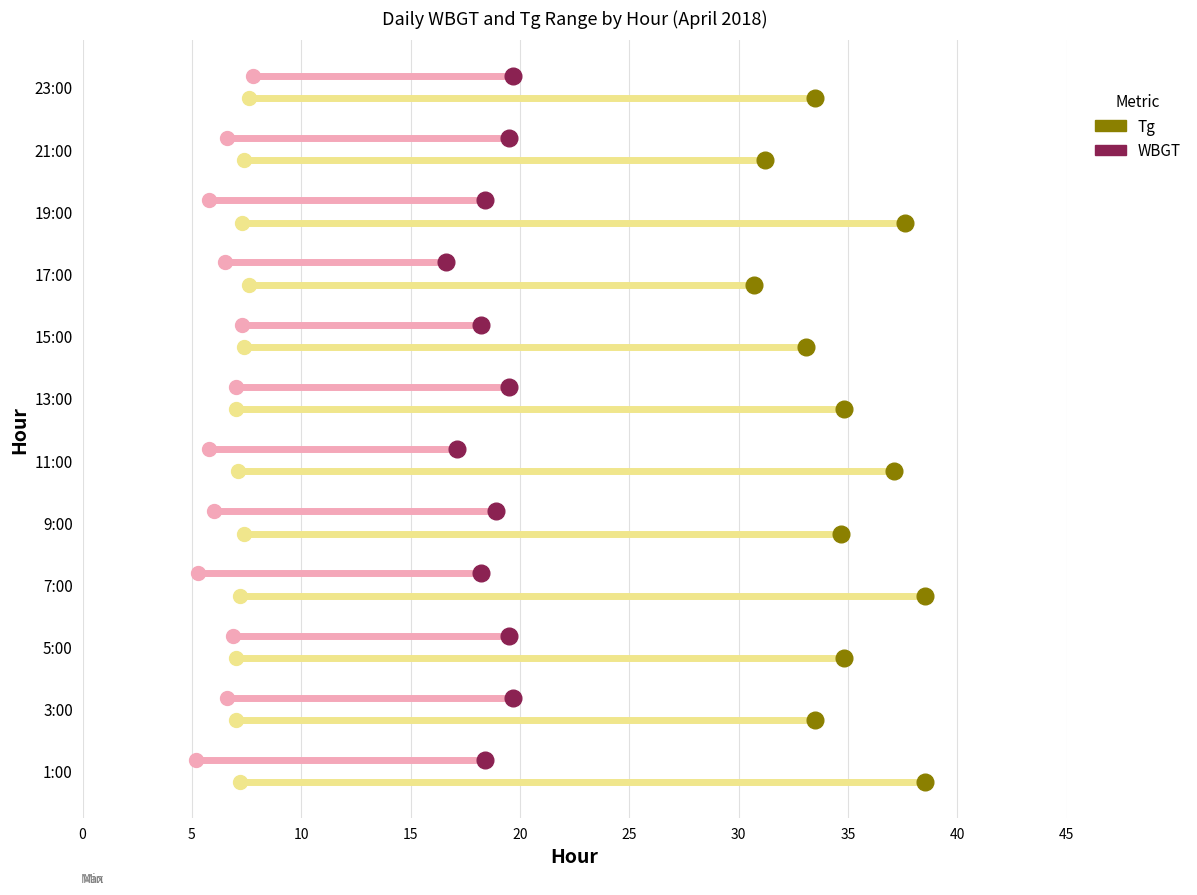

The Tg series shows -0.2 at 5. True or false?

False